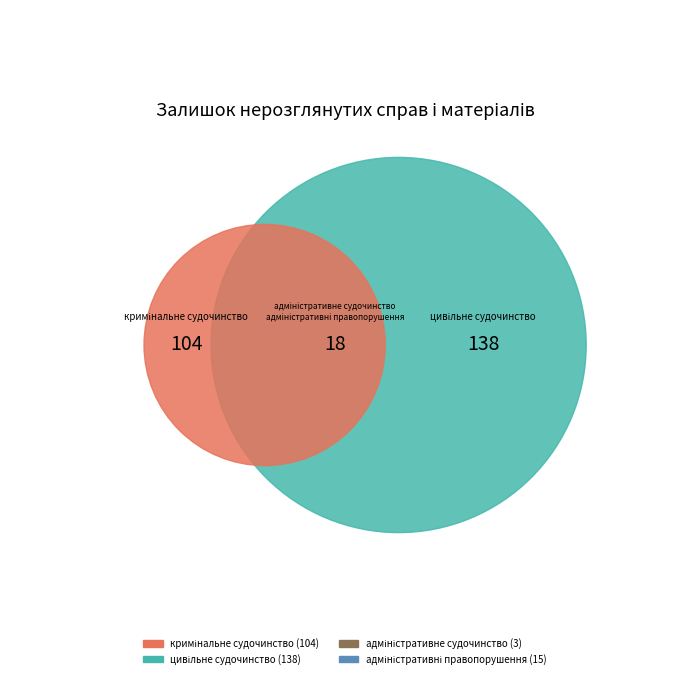

To the nearest percent, what is the difference between the largest and smallest slice percentages?

52%